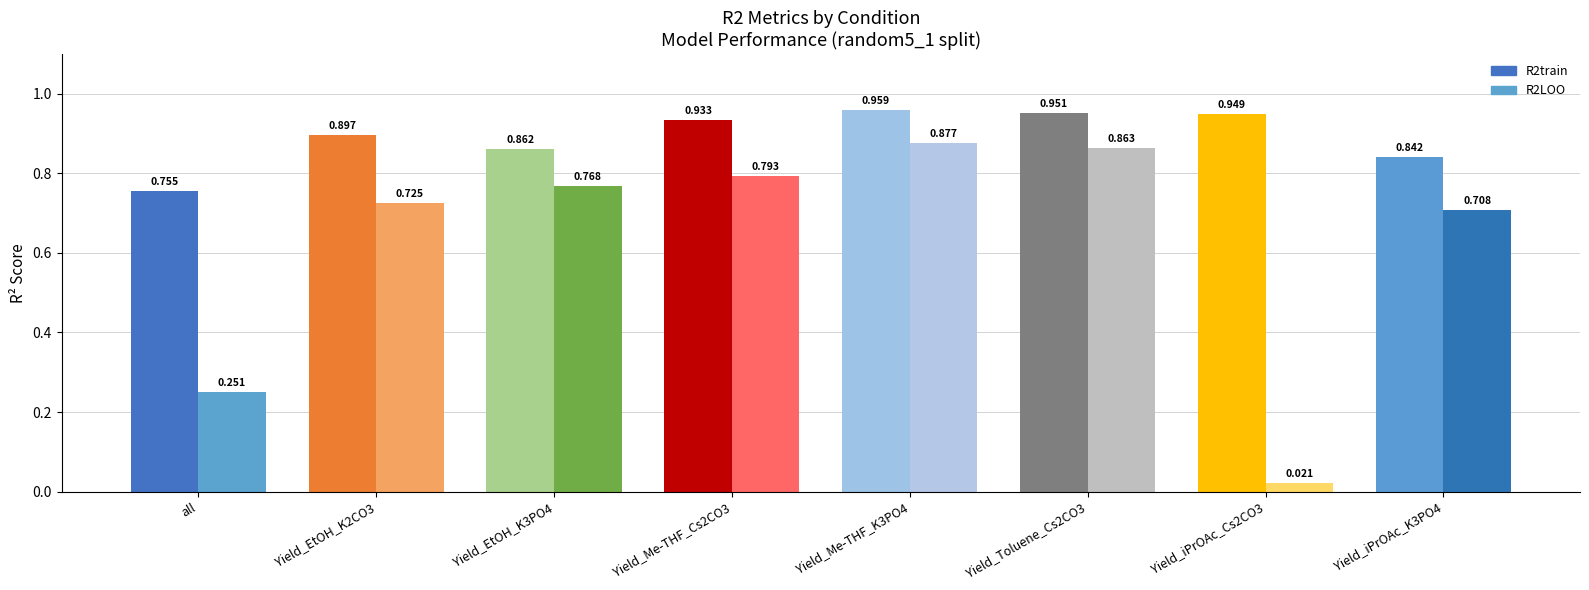

What is the sum of the R2LOO values at Yield_Me-THF_K3PO4 and all?

1.1